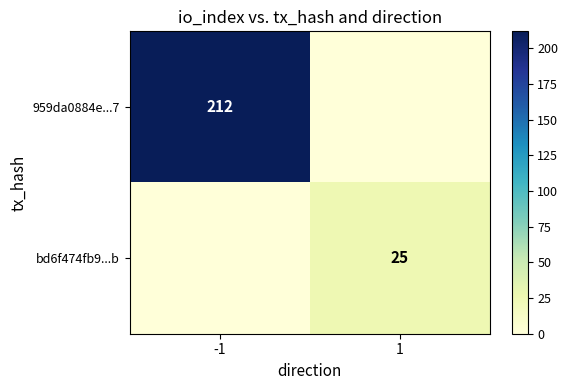

Is the value of bd6f474fb9...b at 1 greater than the value of 959da0884e...7 at -1?

No